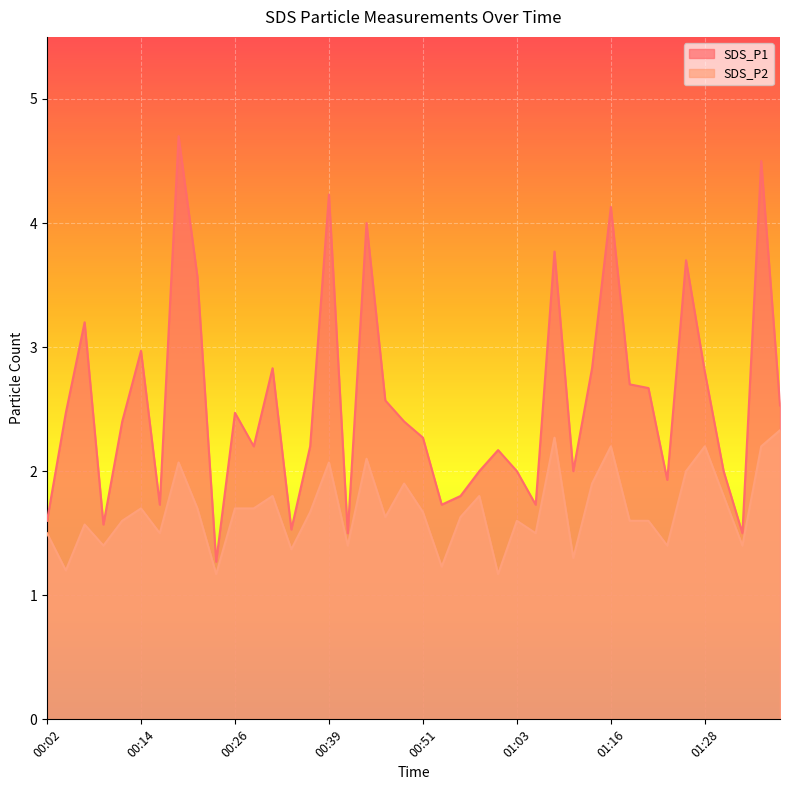

How many data points does each series have?

40